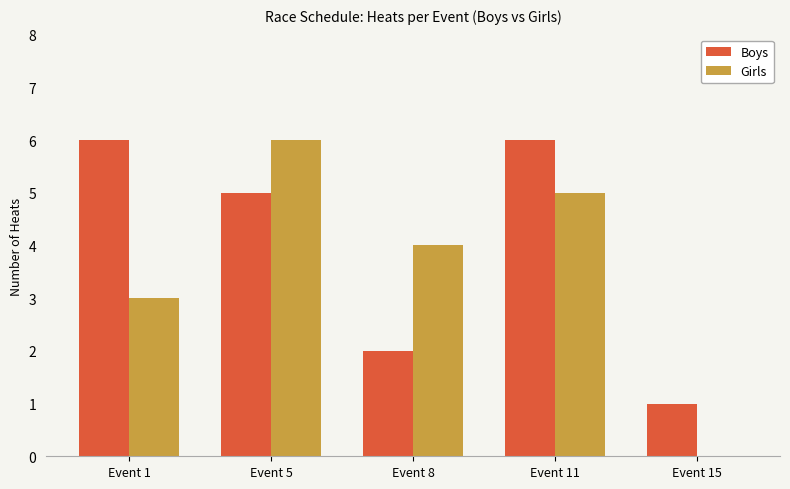

What is the spread (max minus min) of values at Event 1?

3